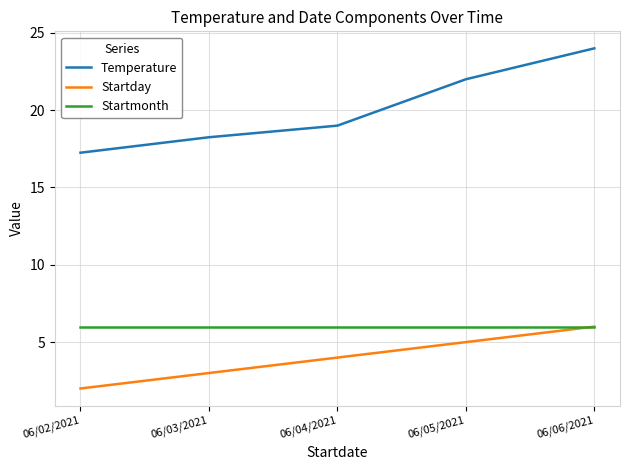

Rank the series at 06/02/2021 from lowest to highest value.

Startday, Startmonth, Temperature